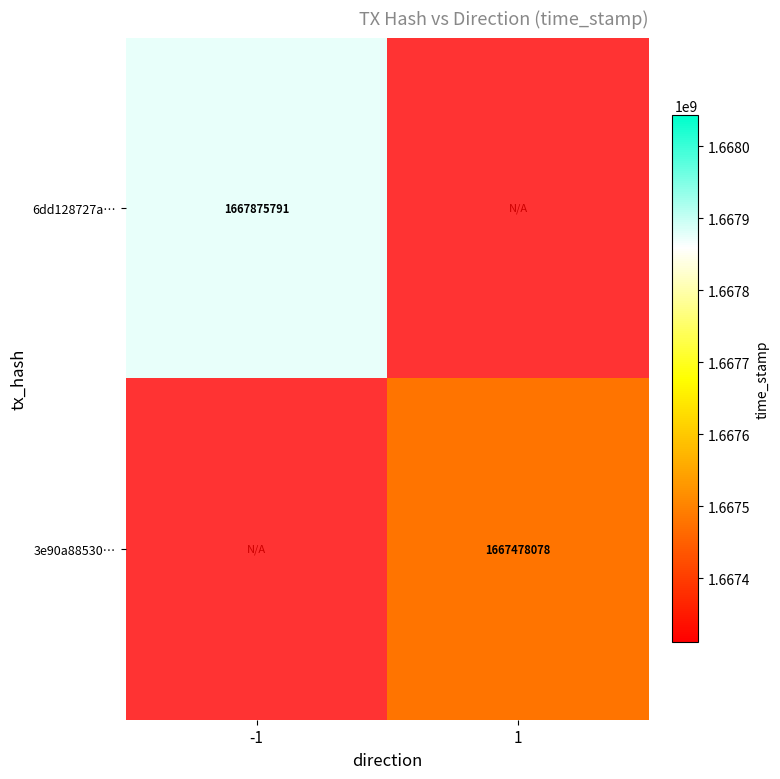

The 6dd128727a… series shows 2300451381 at -1. True or false?

False